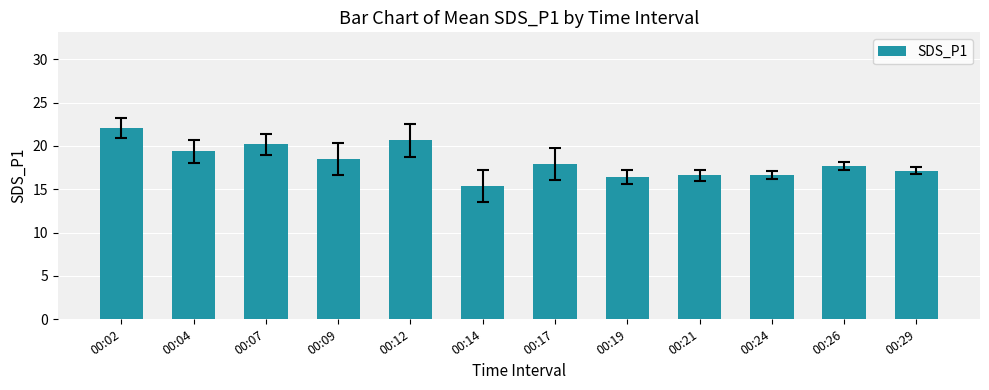

What is the sum of the values at 00:24 and 00:17?

34.5